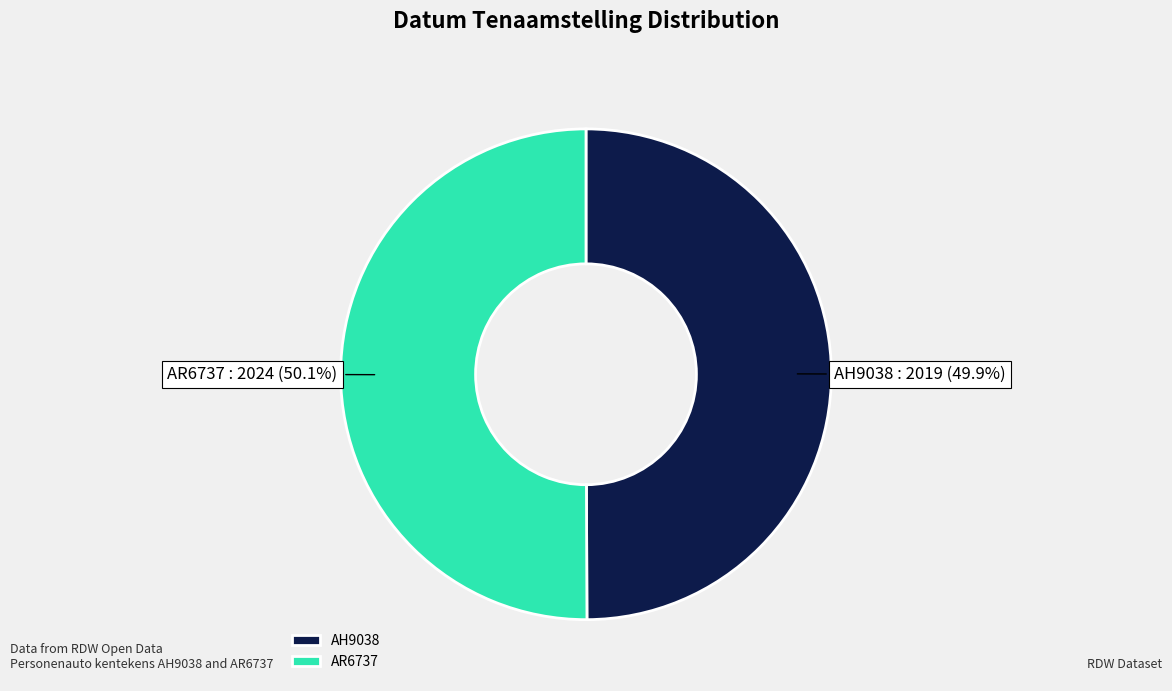

Is there any slice that represents more than half of the pie?

Yes